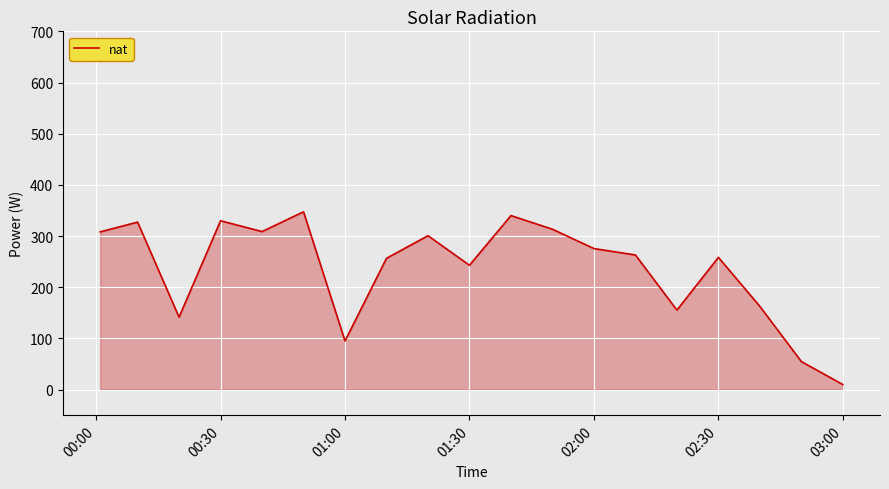

How many lines are shown in the chart?

1